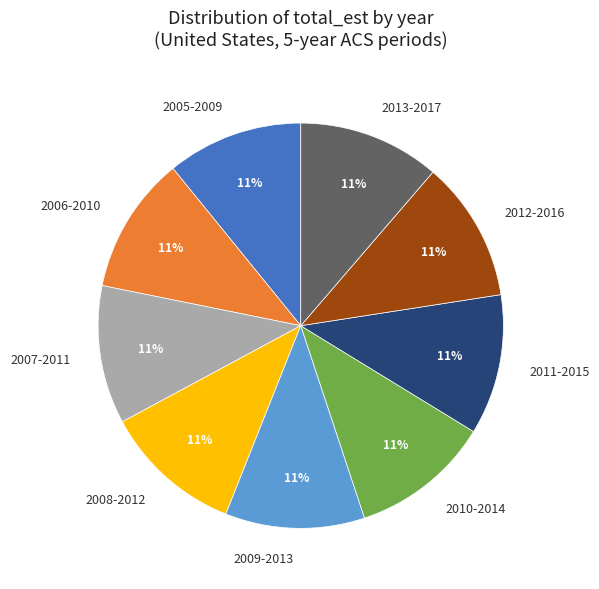

Is there a majority slice in this chart?

No